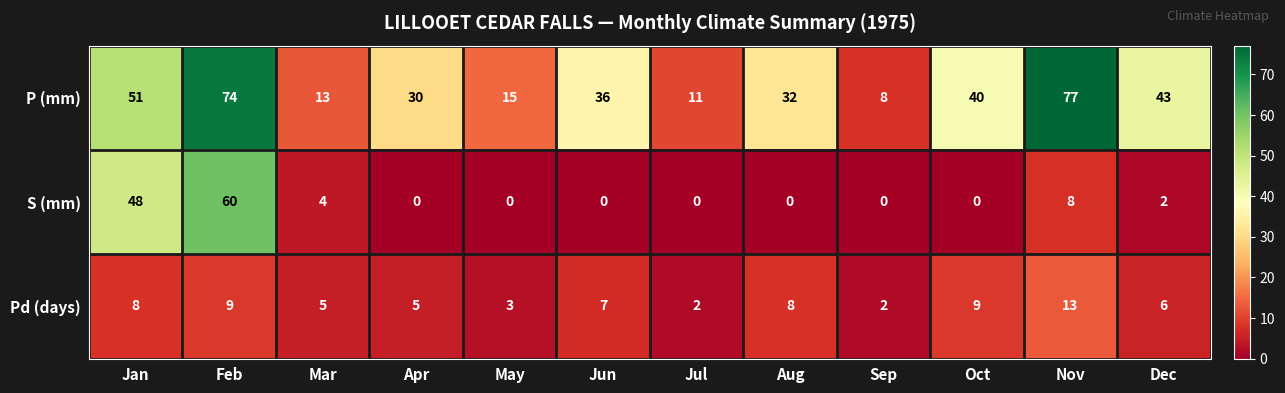

At which label does S (mm) reach its peak?

Feb